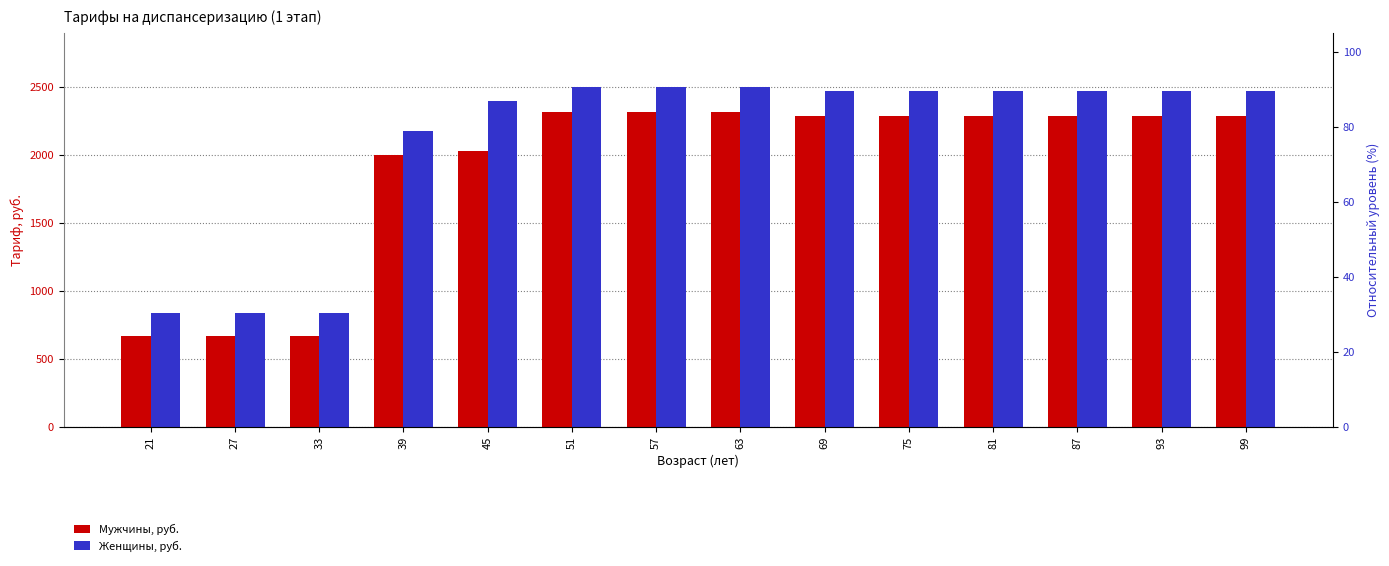

True or false: Мужчины, руб. has a value of 666.6 at 33.

True